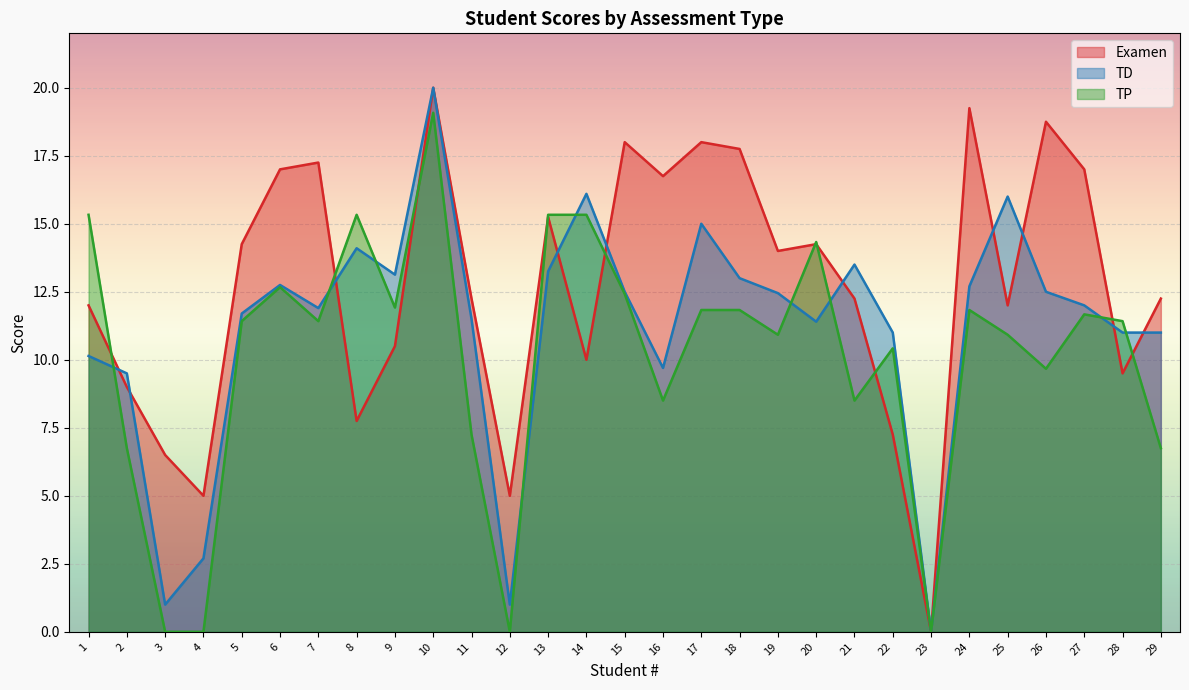

Rank the series by their average value, from lowest to highest.

TP, TD, Examen